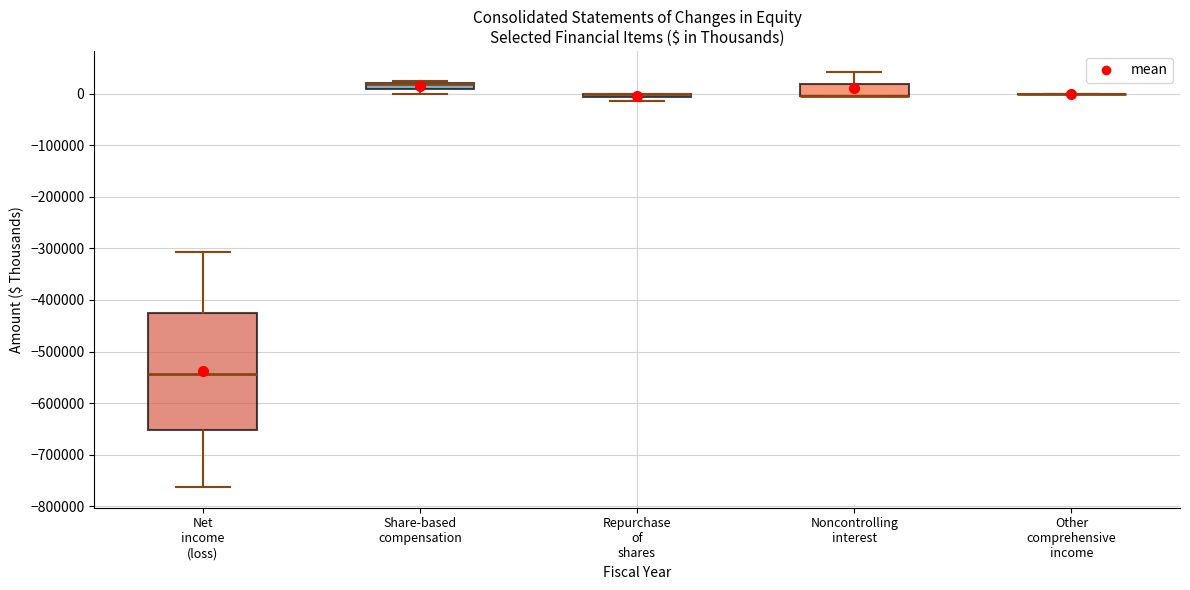

Where does the upper whisker of the box for Net income (loss) end on the y-axis? The values are not printed on the chart, so give them approximately, as read against the axis.

-310000